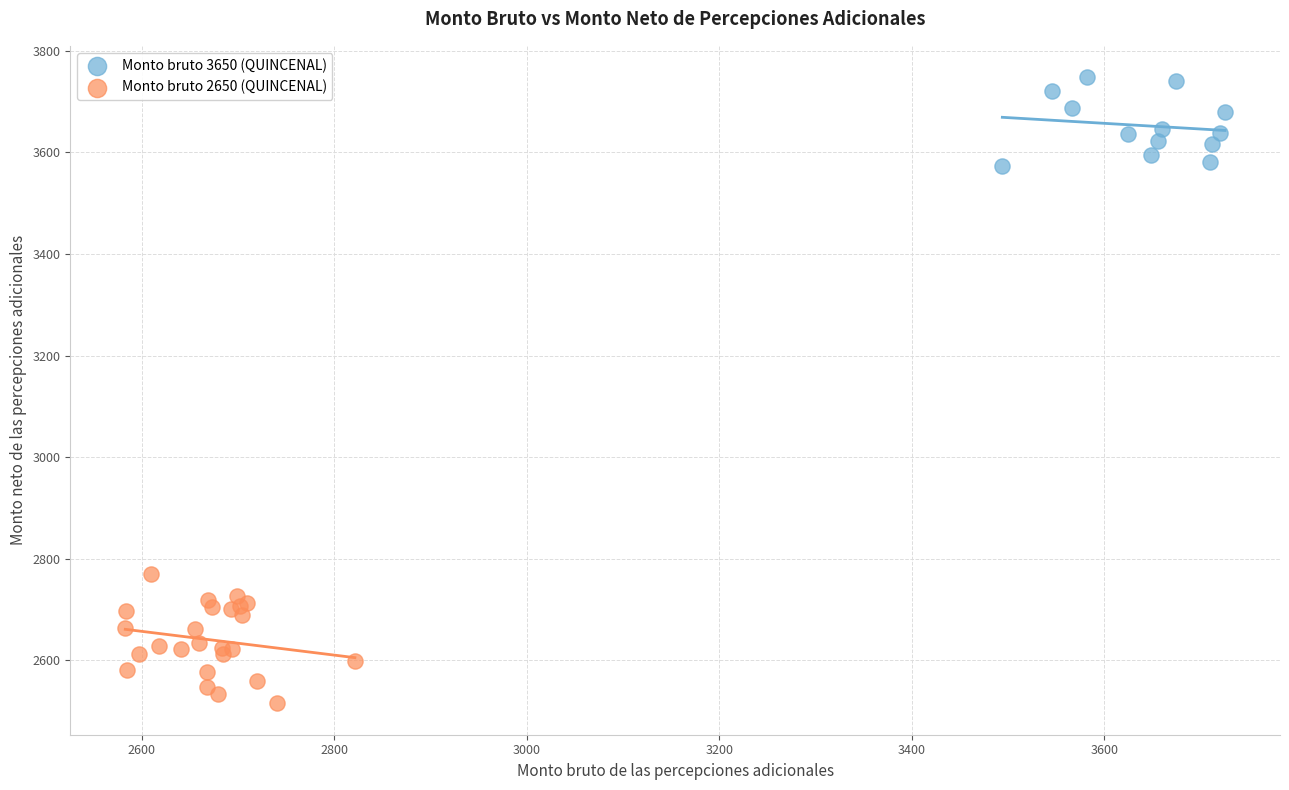

Which series contains the highest Y value?

Monto bruto 3650 (QUINCENAL)